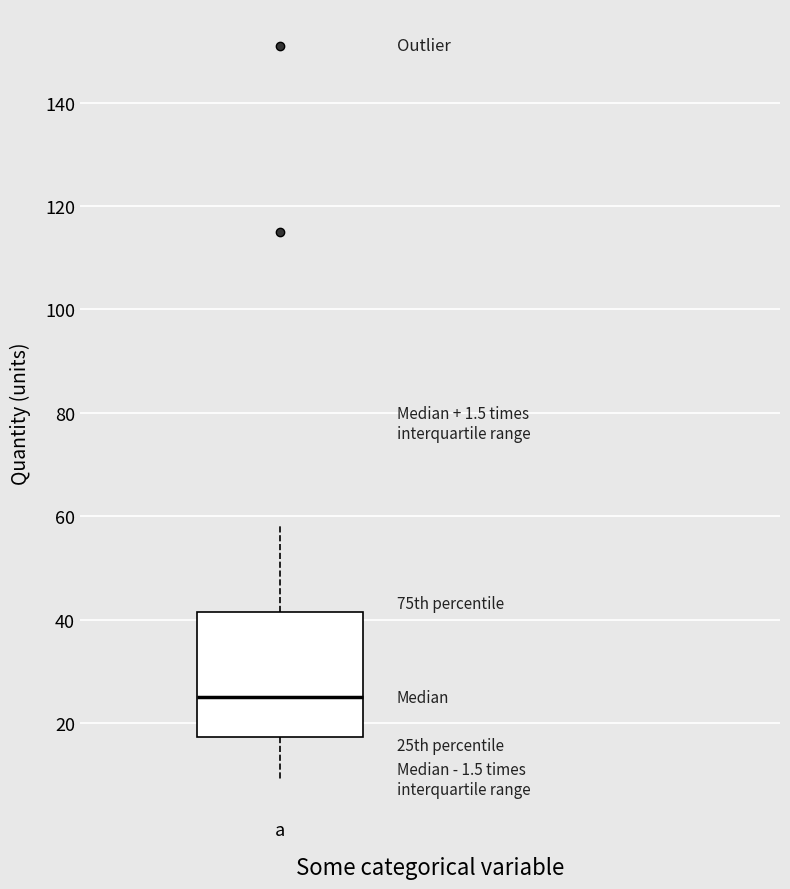

Transcribe this box plot: give where the median line is, the range the box spans, and where the two whiskers end, as read against the y-axis. The values are not printed on the chart, so give them approximately, as read against the axis.

median 26, box 18 to 42, whiskers 10 to 58